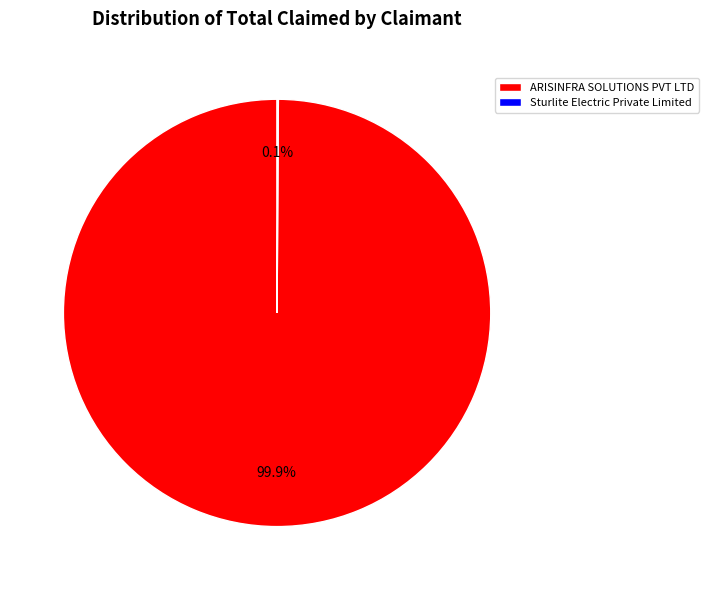

What percentage is NOT represented by ARISINFRA SOLUTIONS PVT LTD?

0.1%